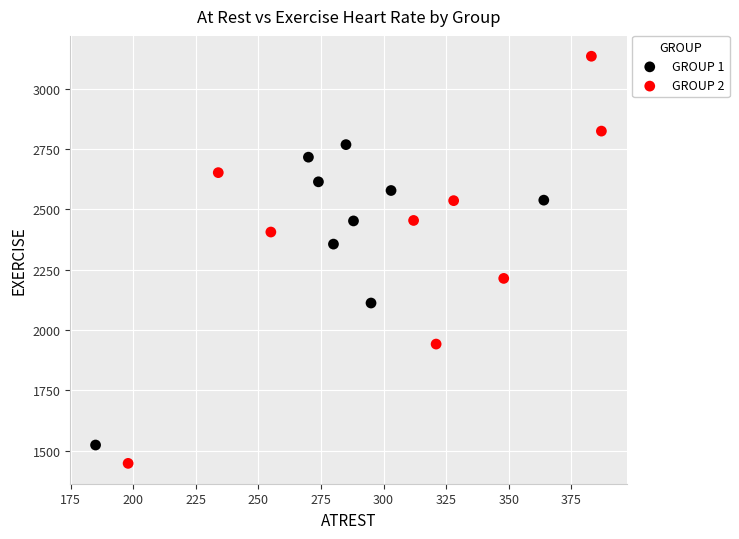

What are all the series names shown in the legend?

GROUP 1, GROUP 2